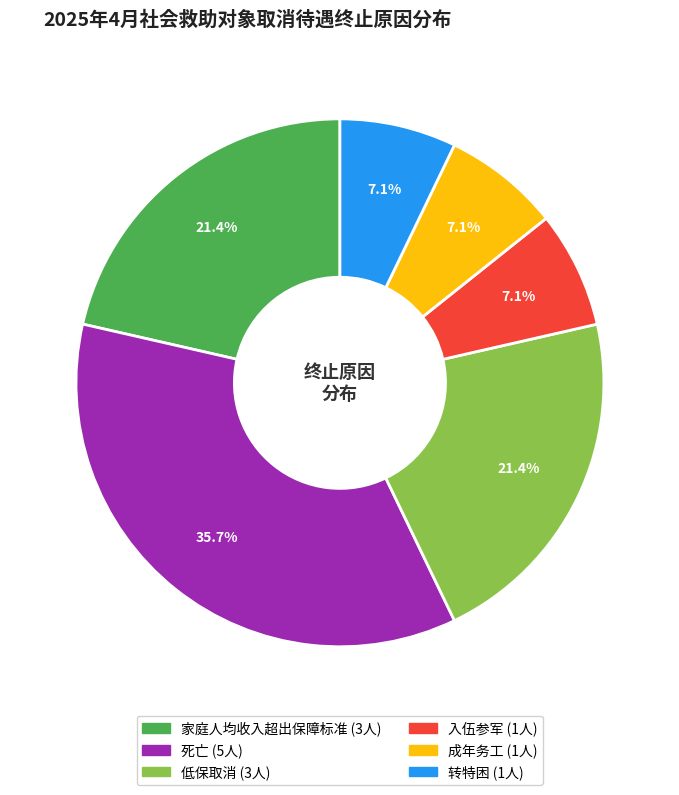

To the nearest percent, what is the average slice percentage?

17%